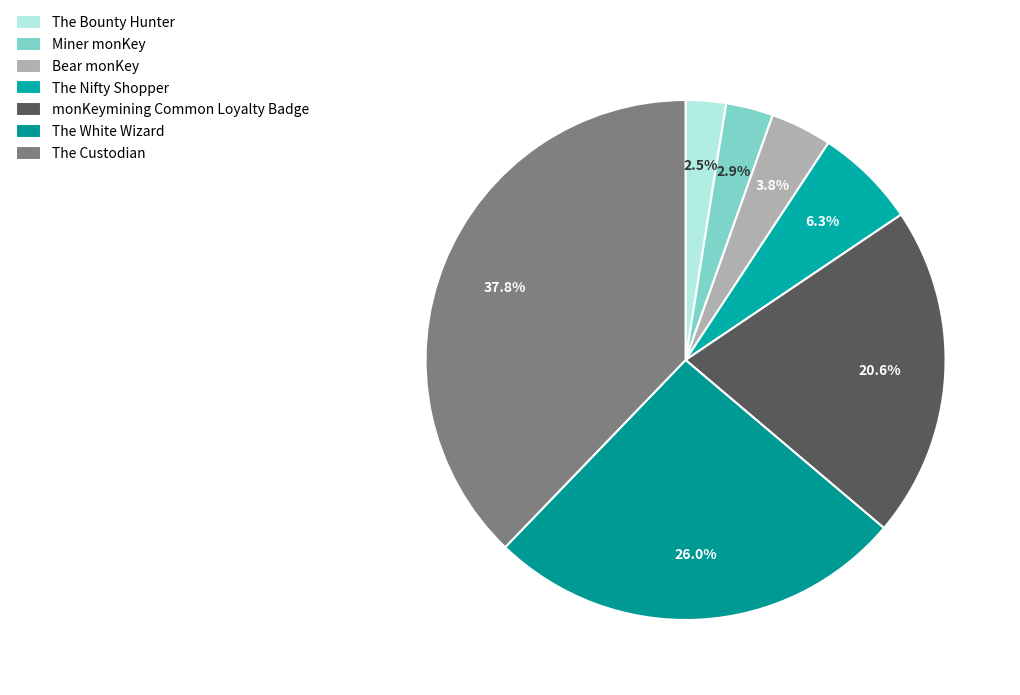

Rank the categories by value from lowest to highest.

The Bounty Hunter, Miner monKey, Bear monKey, The Nifty Shopper, monKeymining Common Loyalty Badge, The White Wizard, The Custodian